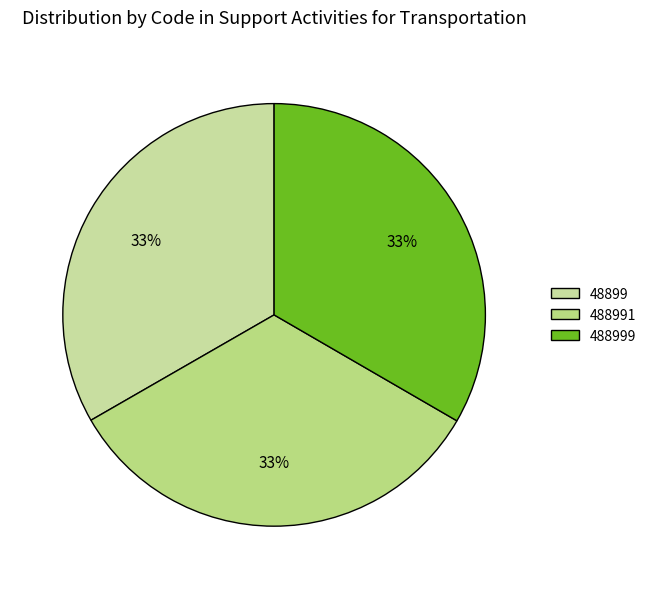

True or false: 48899 accounts for 44% of the total.

False